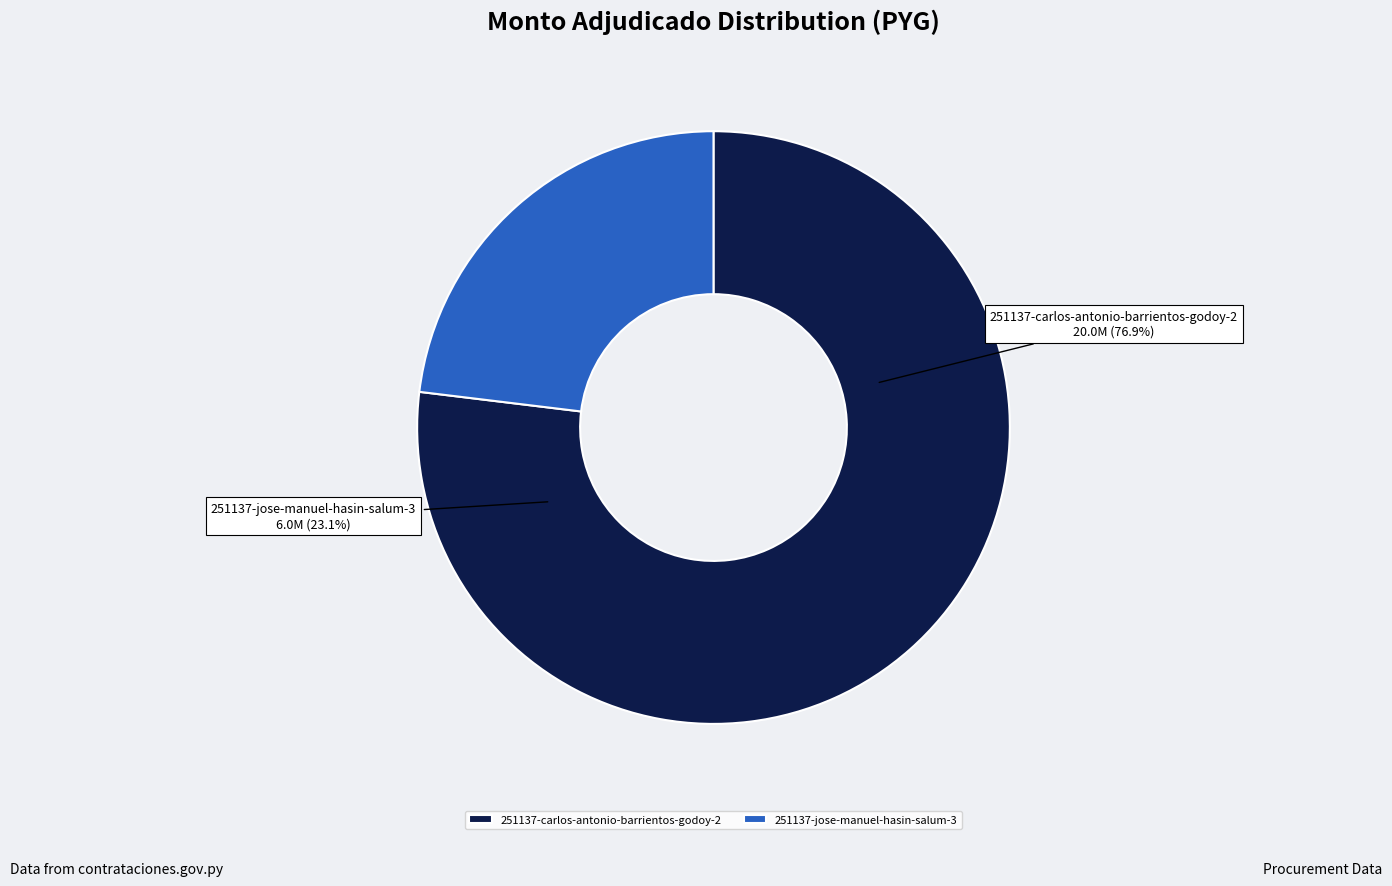

Is the sum of 251137-carlos-antonio-barrientos-godoy-2 and 251137-jose-manuel-hasin-salum-3 greater than half?

Yes